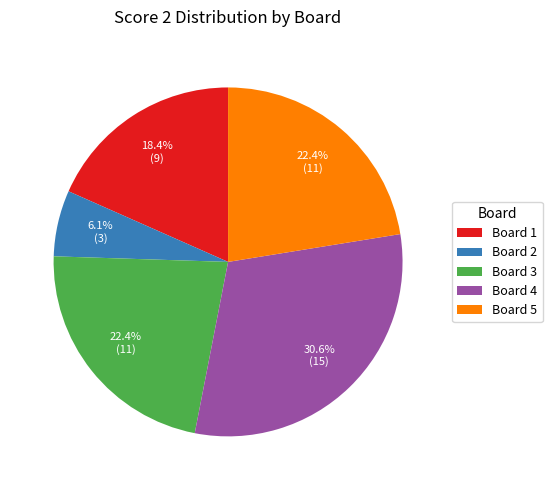

Which has a higher value, Board 3 or Board 4?

Board 4